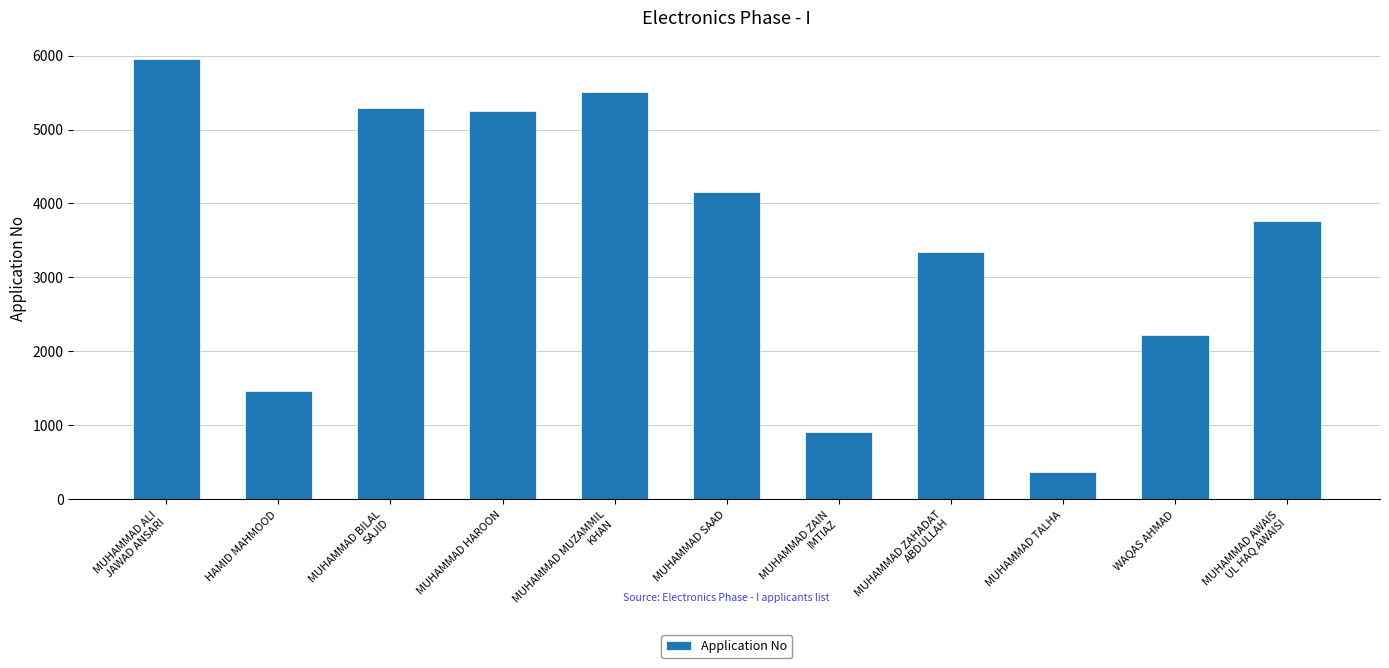

What is the ratio of the value at MUHAMMAD AWAIS
UL HAQ AWAISI to the value at MUHAMMAD ALI
JAWAD ANSARI?

0.6